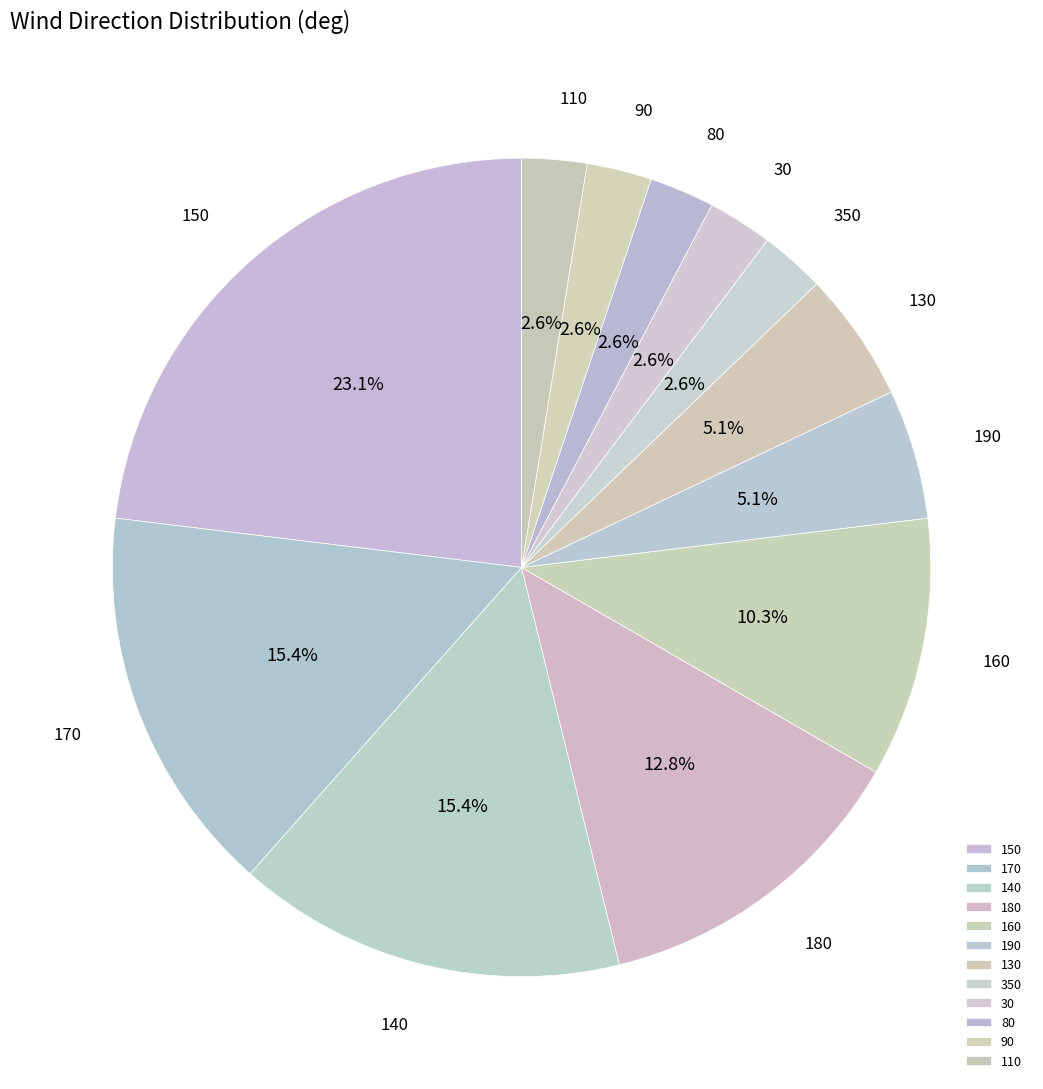

What is the ratio of the value at 190 to the value at 90?

2.0